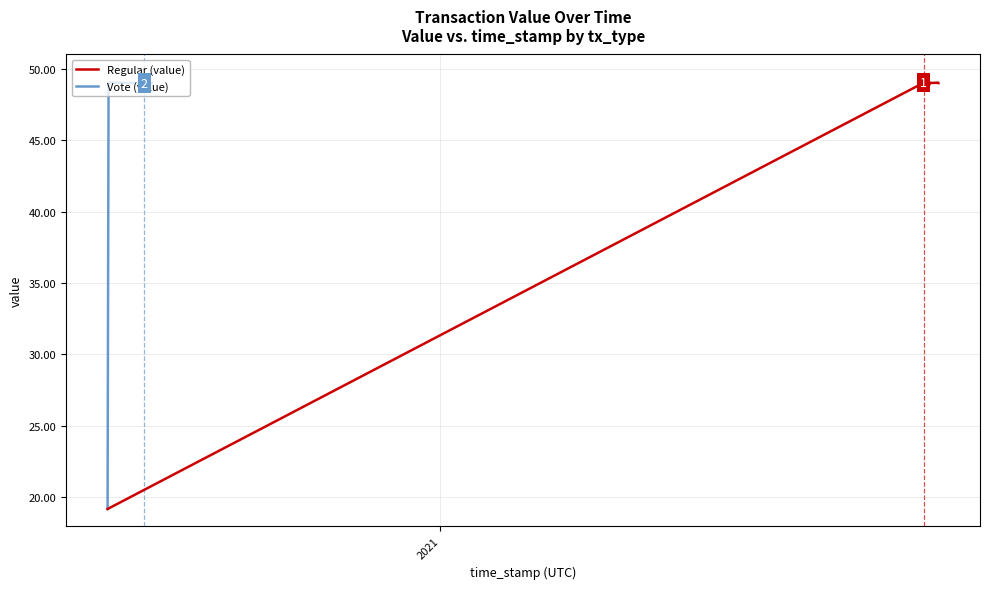

What is the lowest value of the Vote (value) series?

19.2